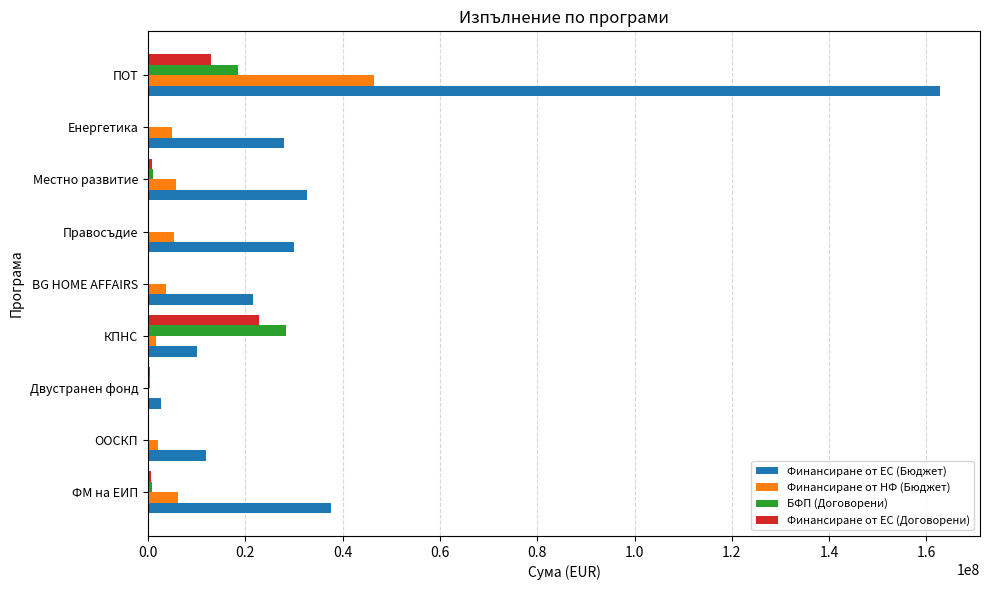

What is the approximate value of Финансиране от НФ (Бюджет) at Правосъдие?

5294036.8